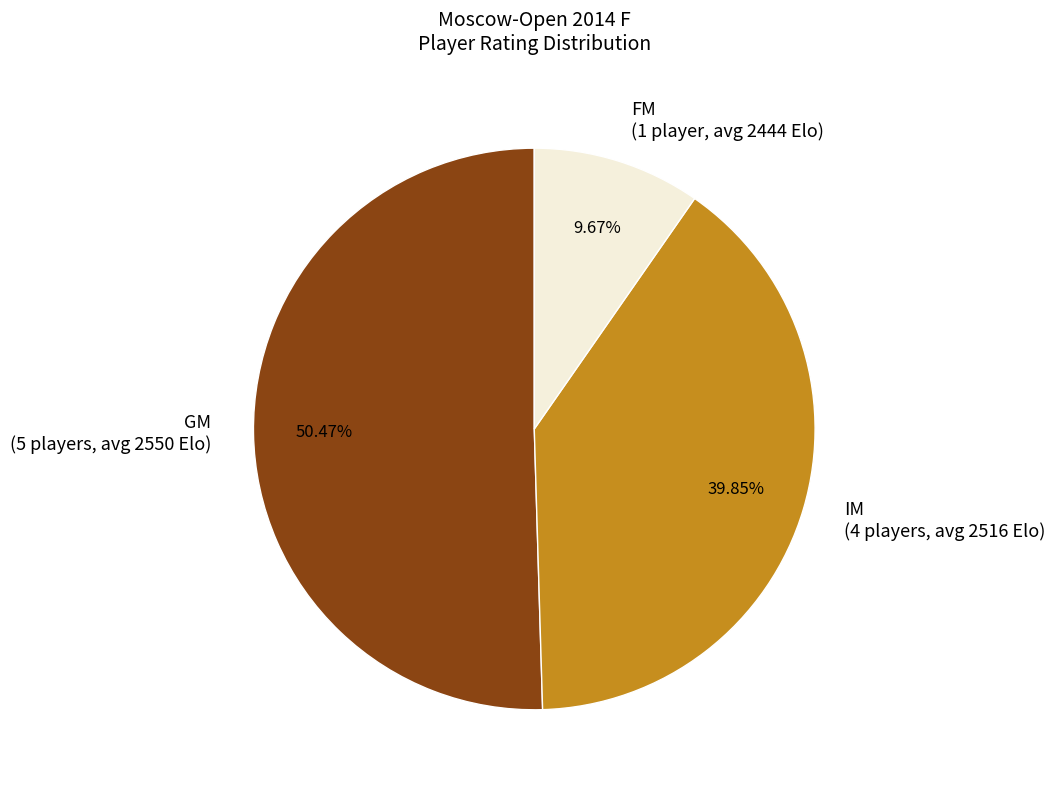

Which slice is the largest?

GM (5 players, avg 2550 Elo)